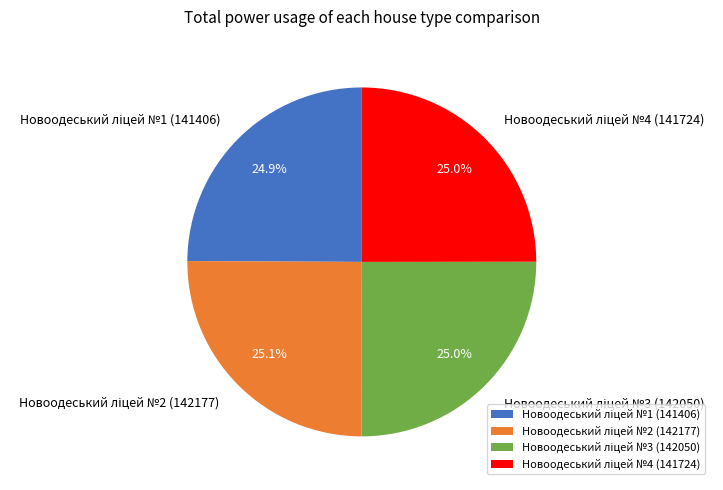

Does any single category account for the majority?

No